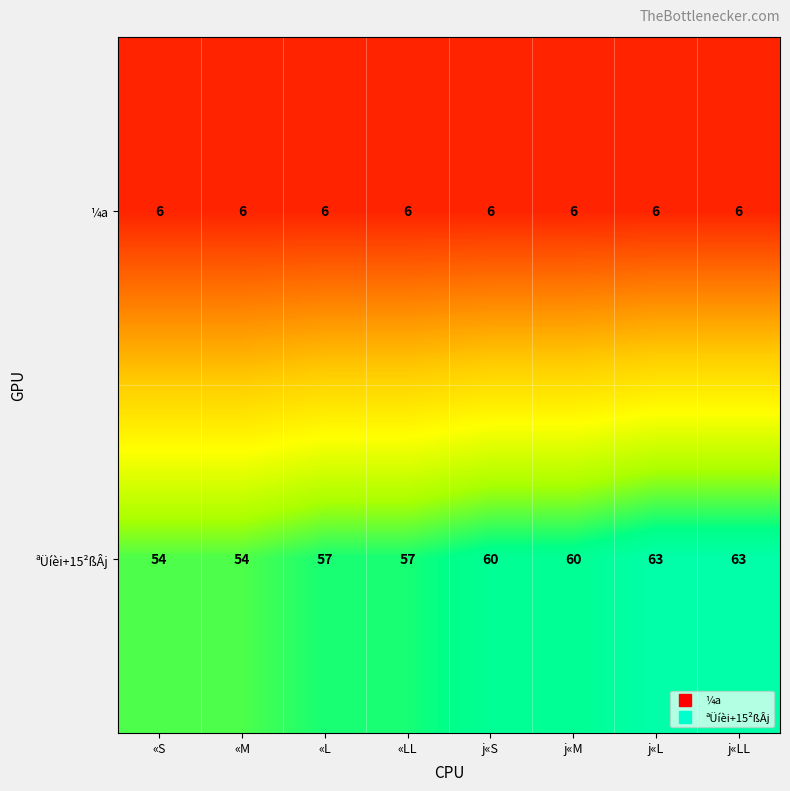

Reading left to right, what are all the values shown in this chart?

¼a: «S=6	«M=6	«L=6	«LL=6	j«S=6	j«M=6	j«L=6	j«LL=6
ªÜíèi+15²ßÂj: «S=54	«M=54	«L=57	«LL=57	j«S=60	j«M=60	j«L=63	j«LL=63